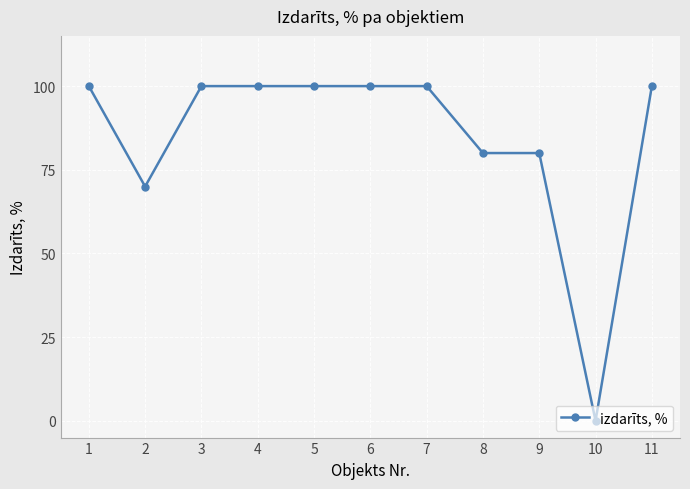

Which has a higher value, 1 or 2?

1